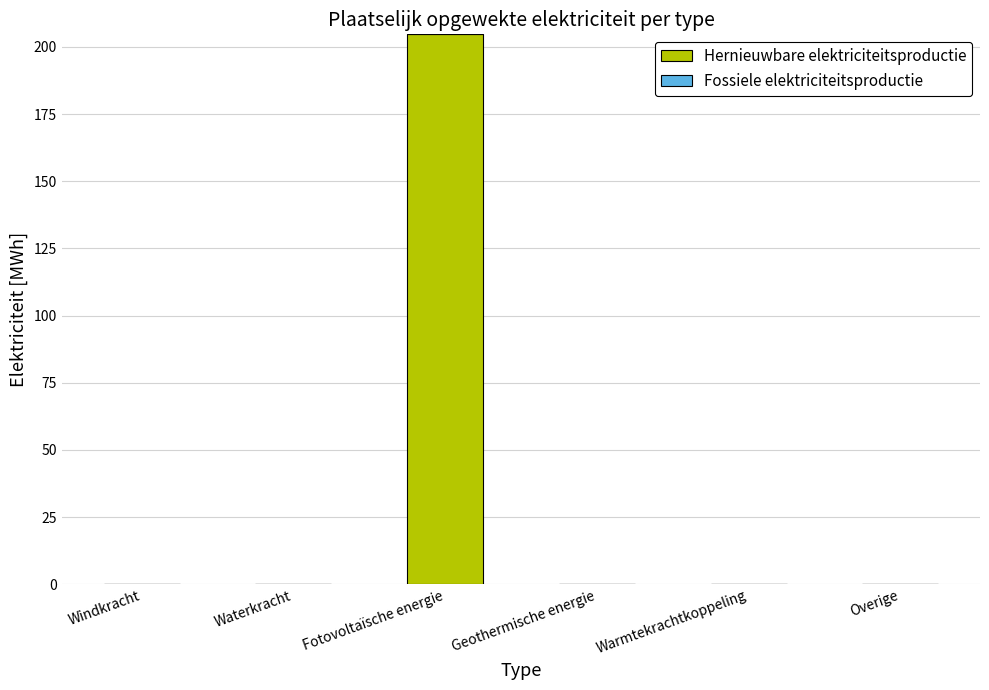

Count the number of categories in the chart.

6